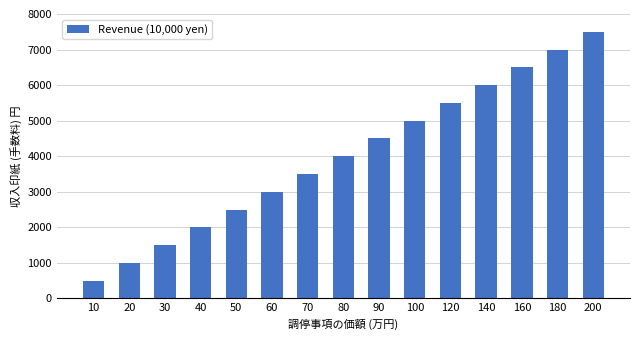

At which label is the value closest to 4000?

80